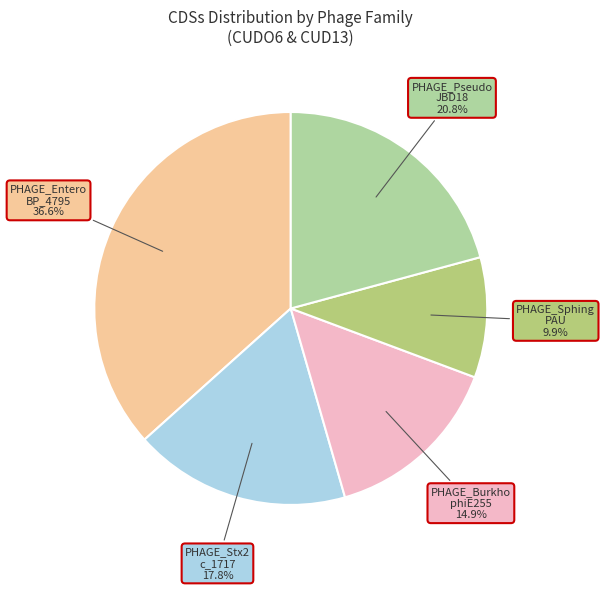

To the nearest percent, what is the average slice percentage?

20%